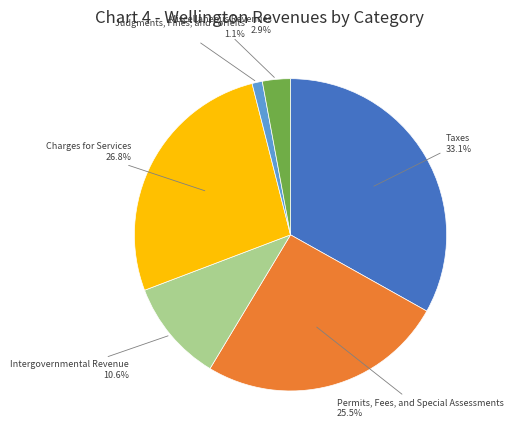

Is there any slice that represents more than half of the pie?

No